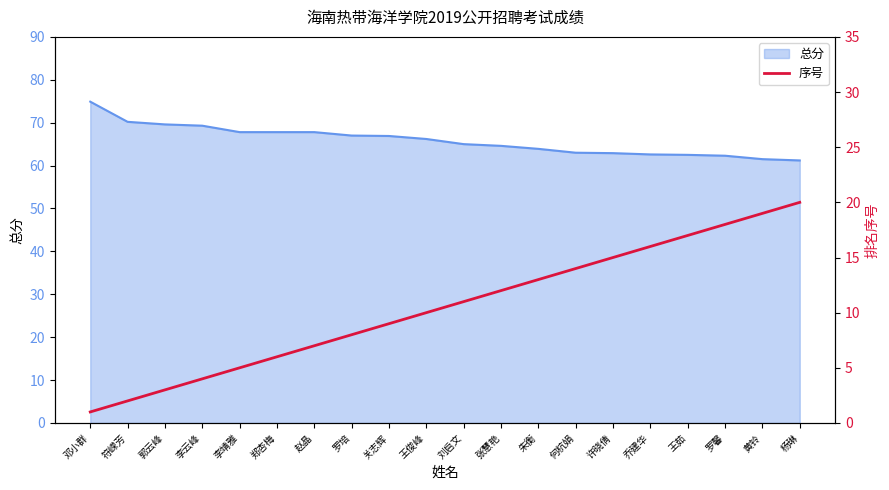

What position from the left is 关志辉?

9